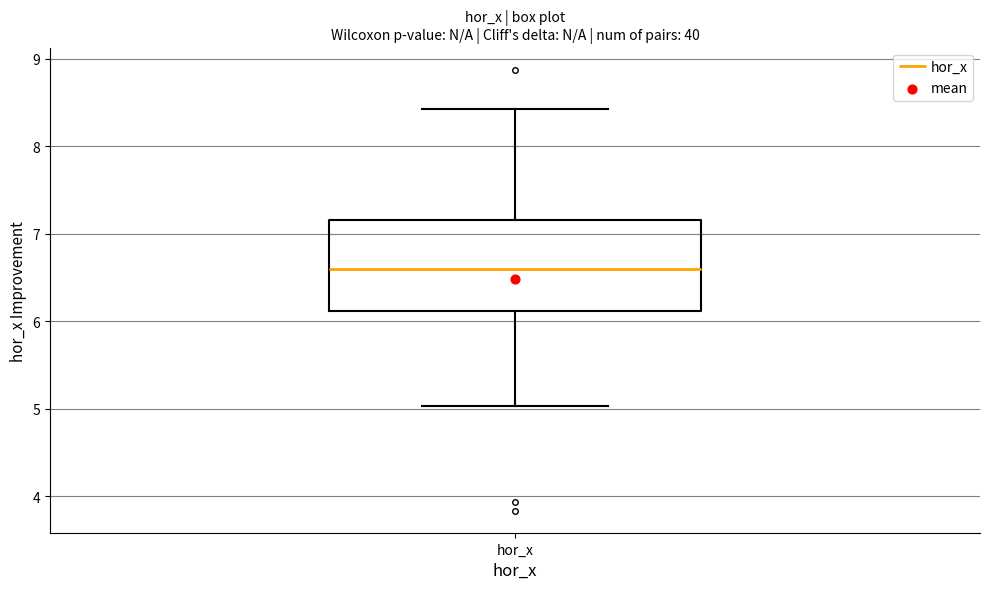

Where does the lower whisker of the box for hor_x end on the y-axis? The values are not printed on the chart, so give them approximately, as read against the axis.

5.0